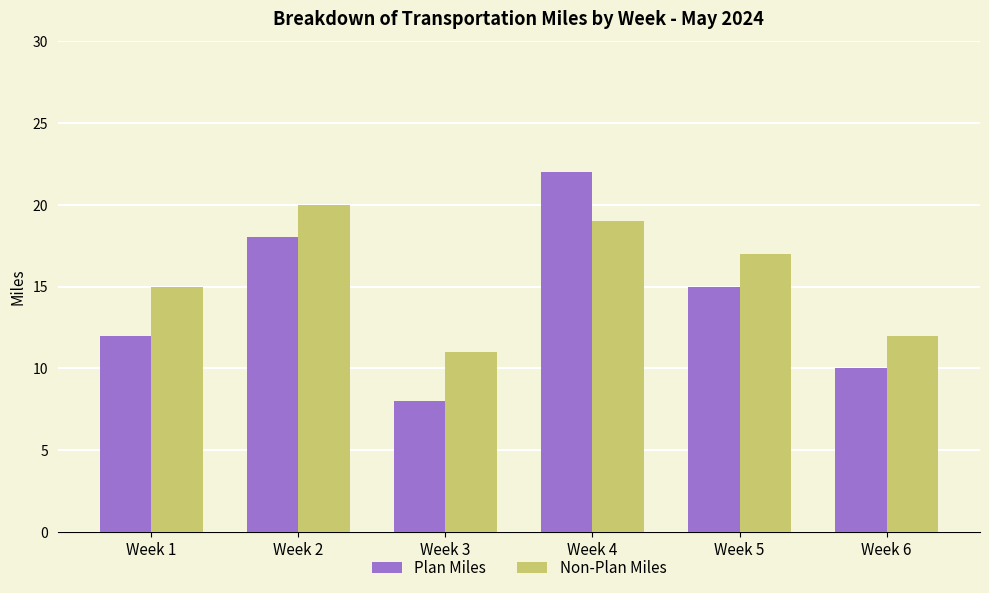

Rank the categories by Plan Miles value from lowest to highest.

Week 3, Week 6, Week 1, Week 5, Week 2, Week 4